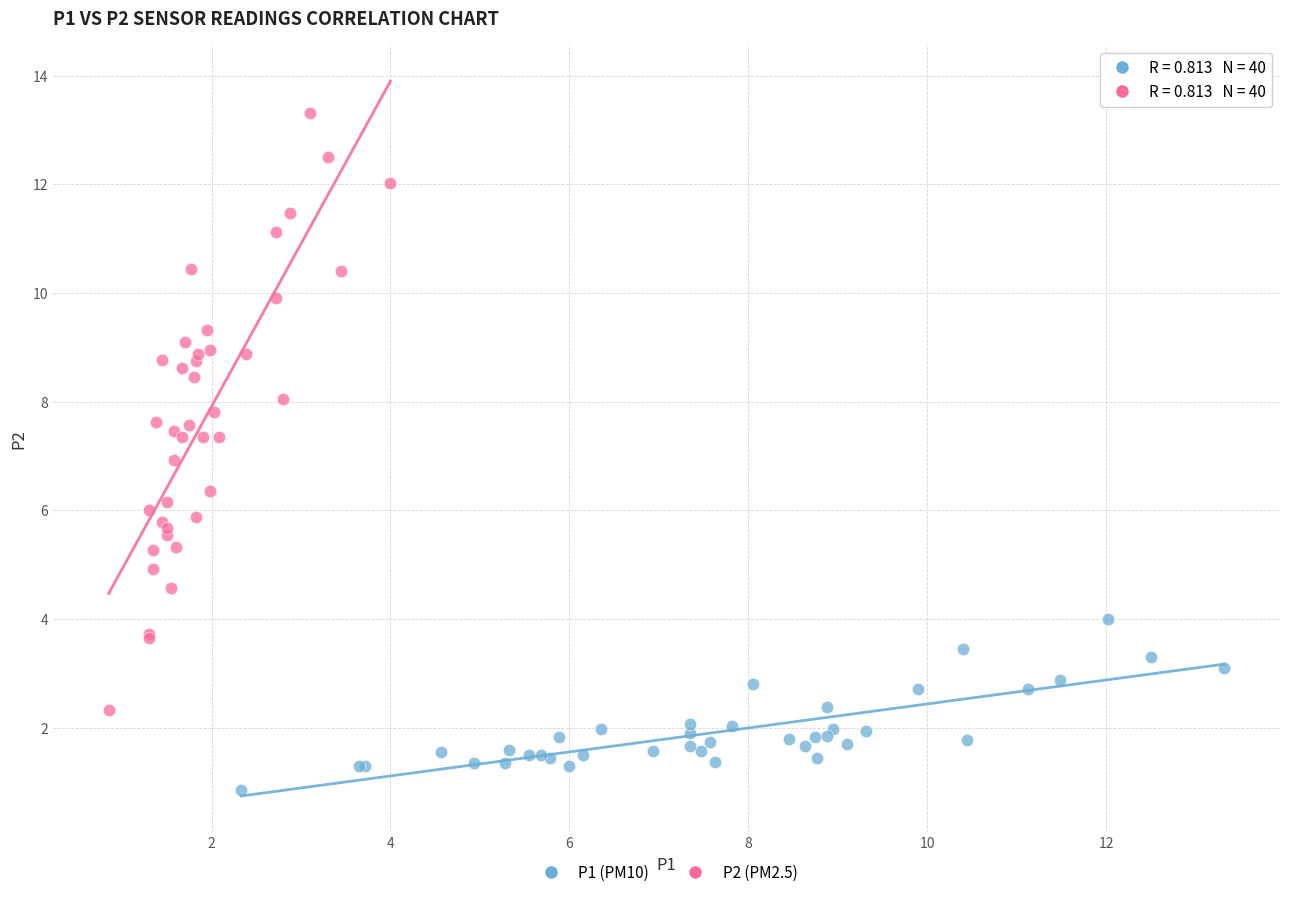

Which series reaches the minimum Y coordinate?

P1 (PM10)